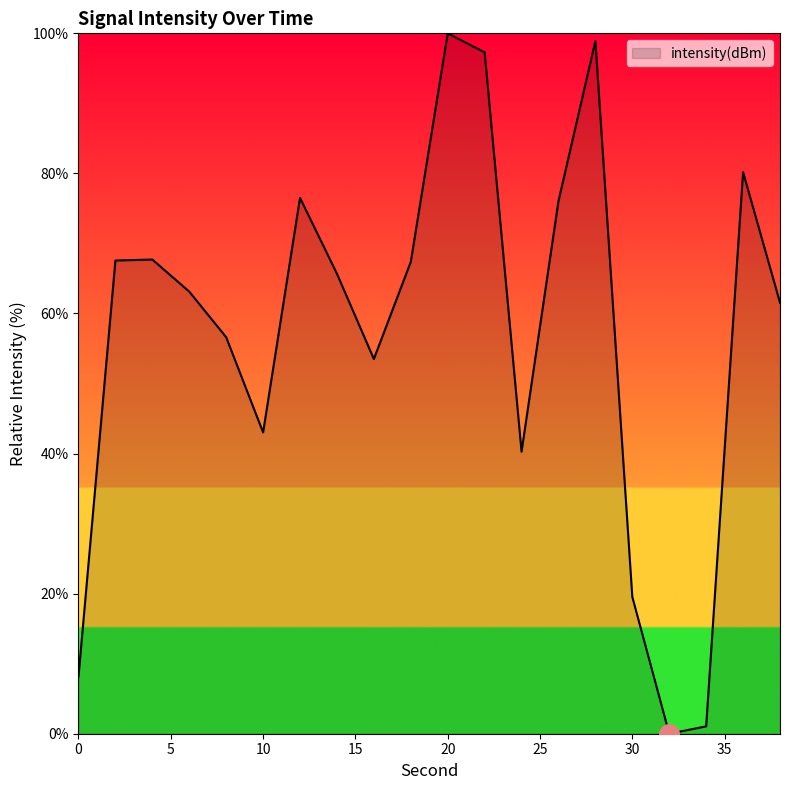

What is the difference between the maximum and minimum values?

100.0